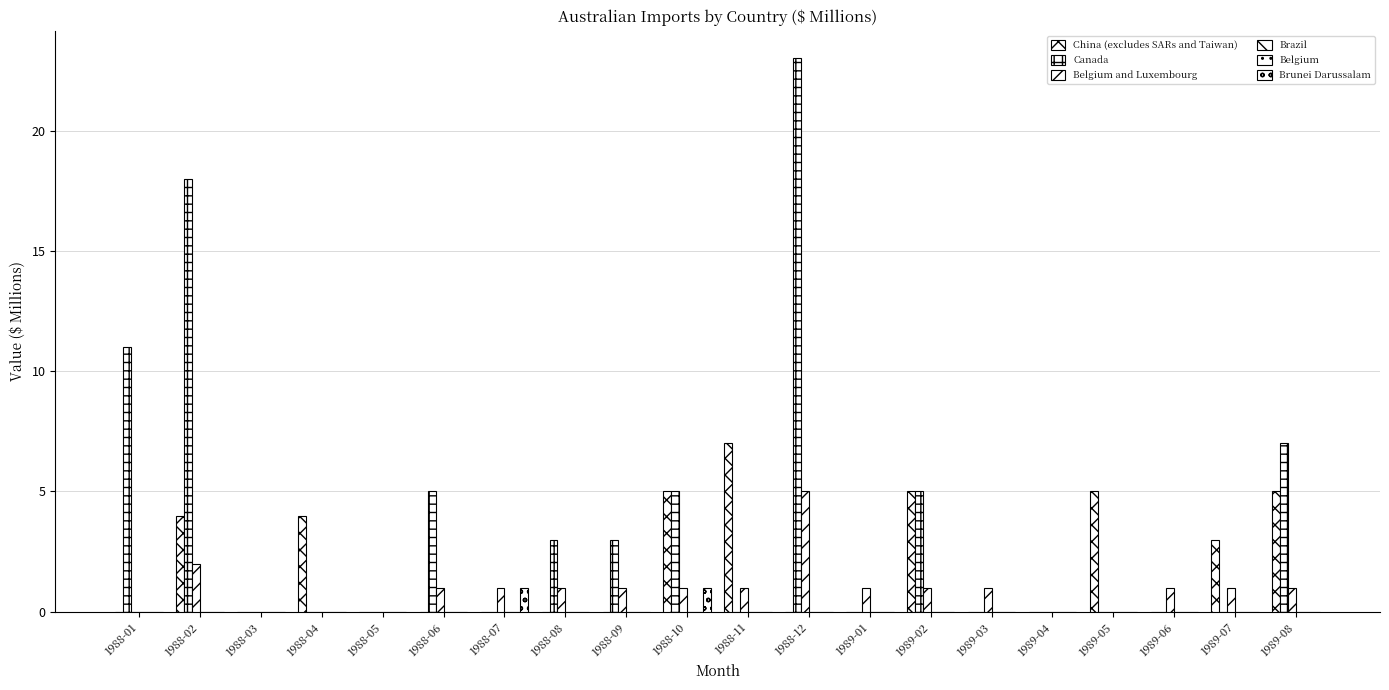

List the series in order of their peak value, lowest first.

Brazil, Belgium, Brunei Darussalam, Belgium and Luxembourg, China (excludes SARs and Taiwan), Canada